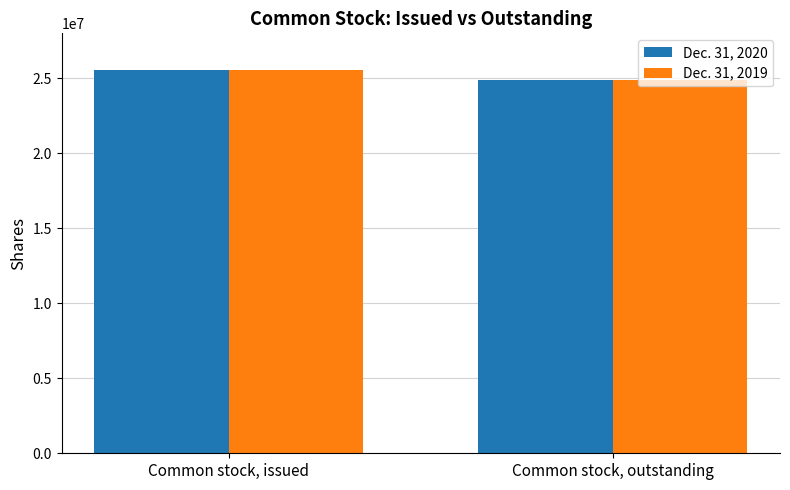

At which label does Dec. 31, 2019 reach its peak?

Common stock, issued